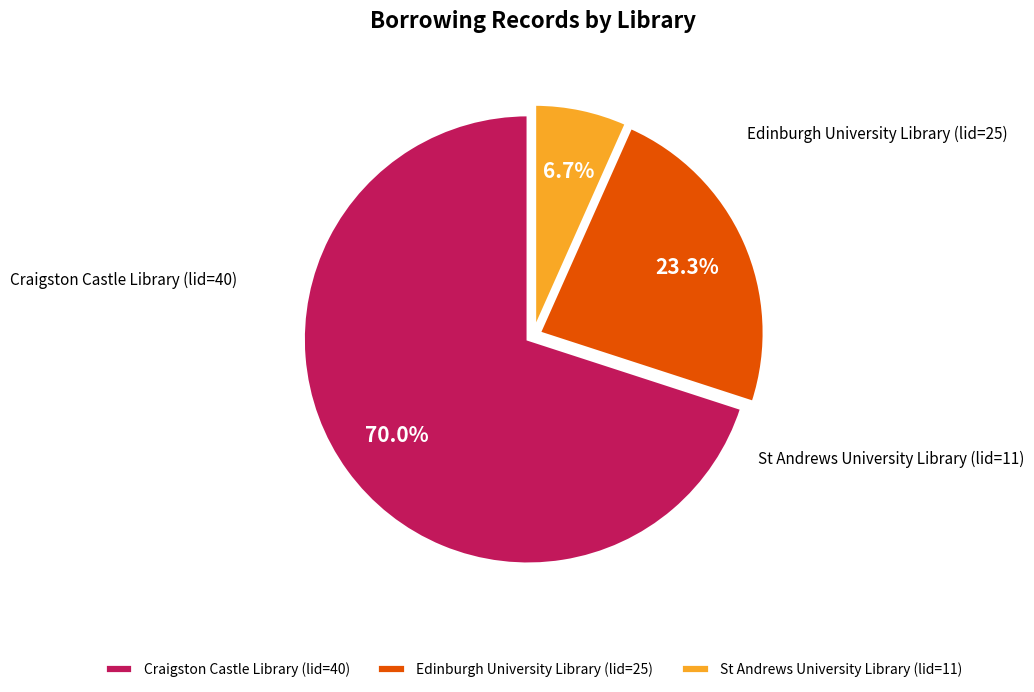

How much of the chart is everything except Craigston Castle Library (lid=40)?

30.0%